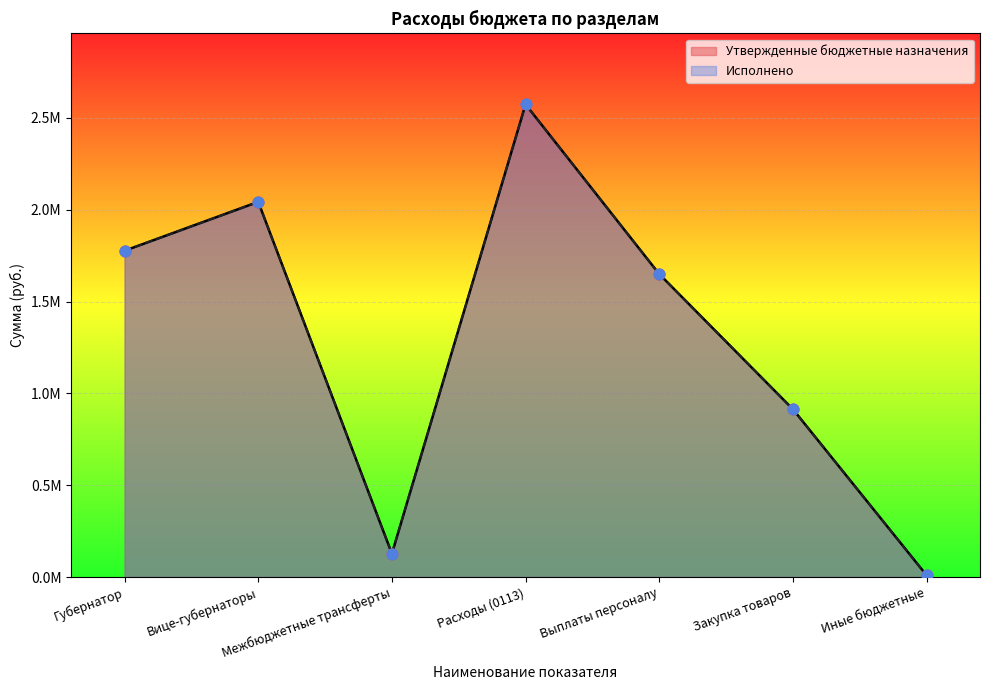

Which series contains the highest Y value?

Утвержденные бюджетные назначения